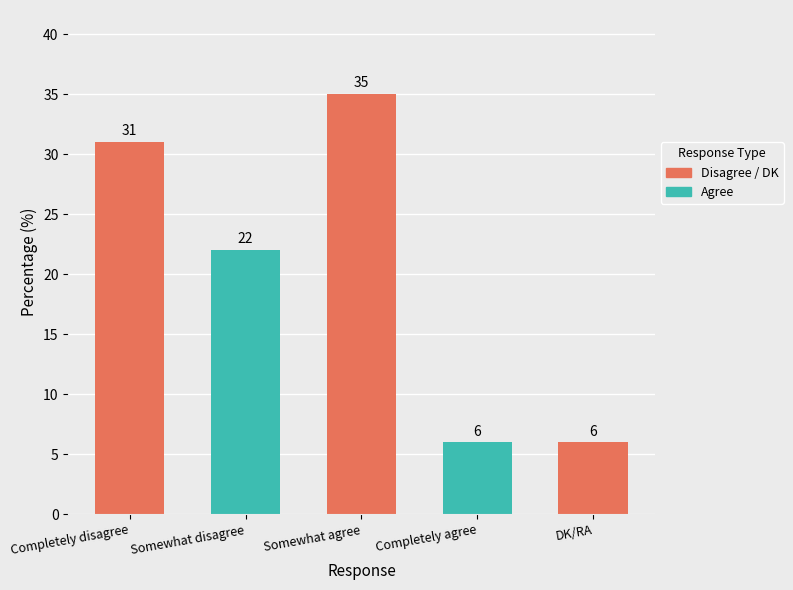

What is the label of the 5th bar from the right?

Completely disagree